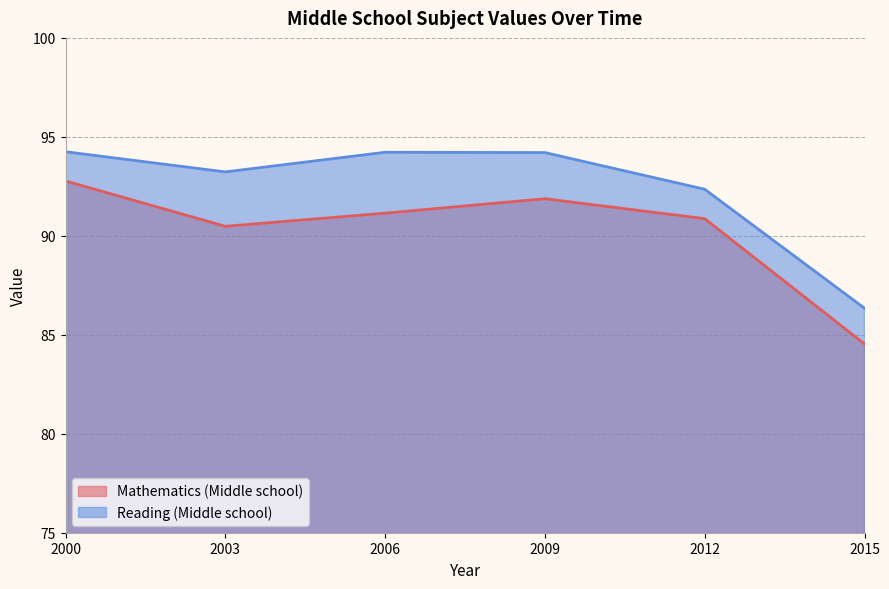

What are all the series names shown in the legend?

Mathematics (Middle school), Reading (Middle school)